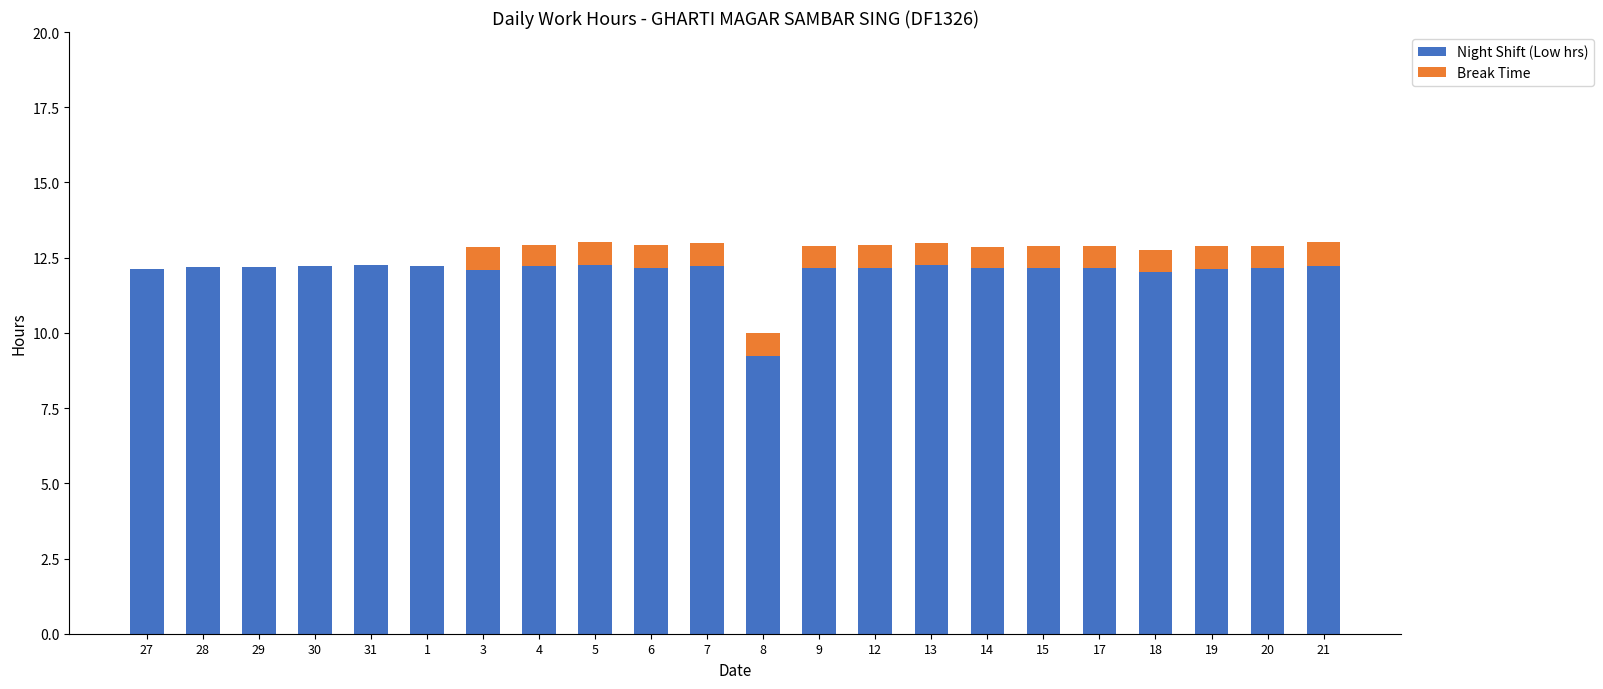

What is the total value across all series at 20?

12.9